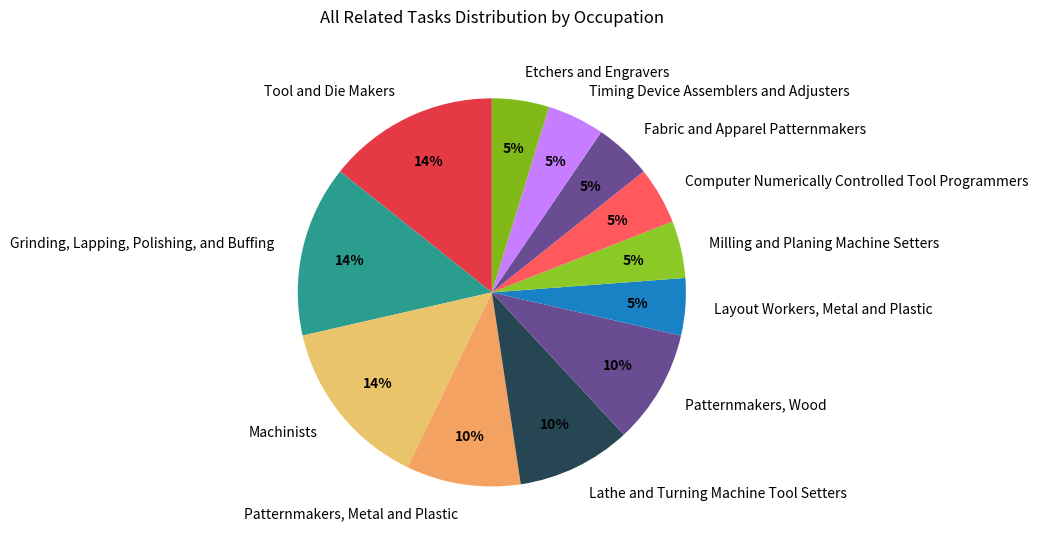

Does any single category account for the majority?

No